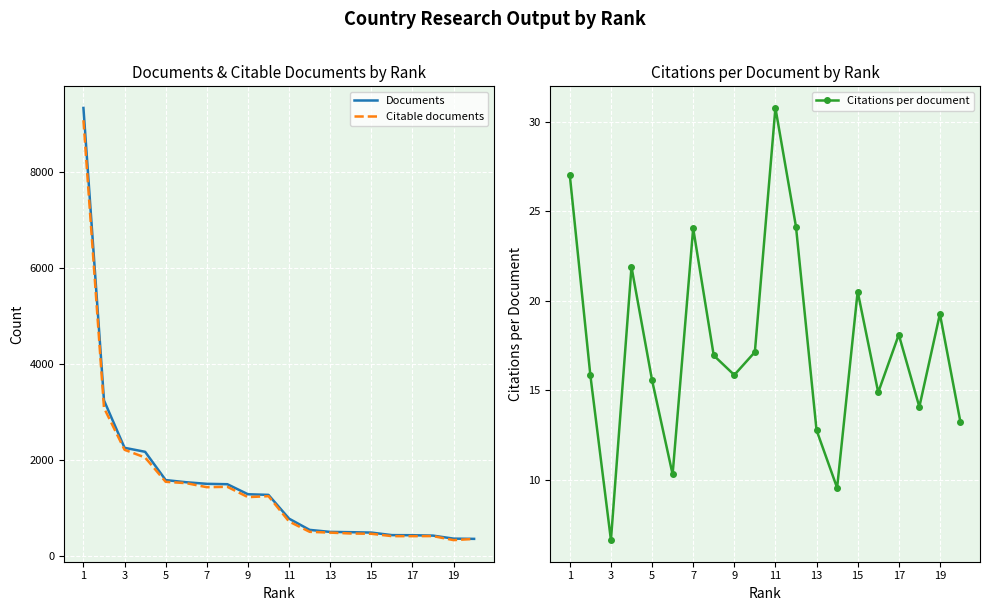

At how many categories does at least one series exceed 2647?

2